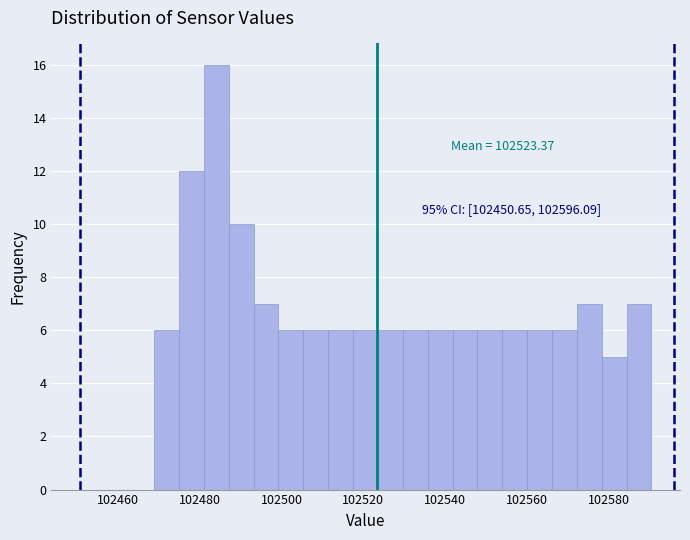

Read against the x-axis, roughly where is the centre of the tallest bar?

102484